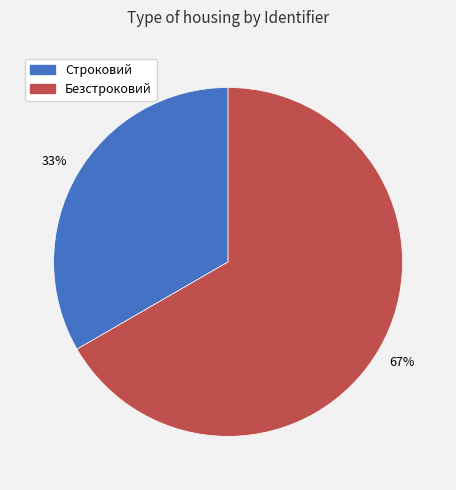

True or false: Строковий accounts for 28% of the total.

False